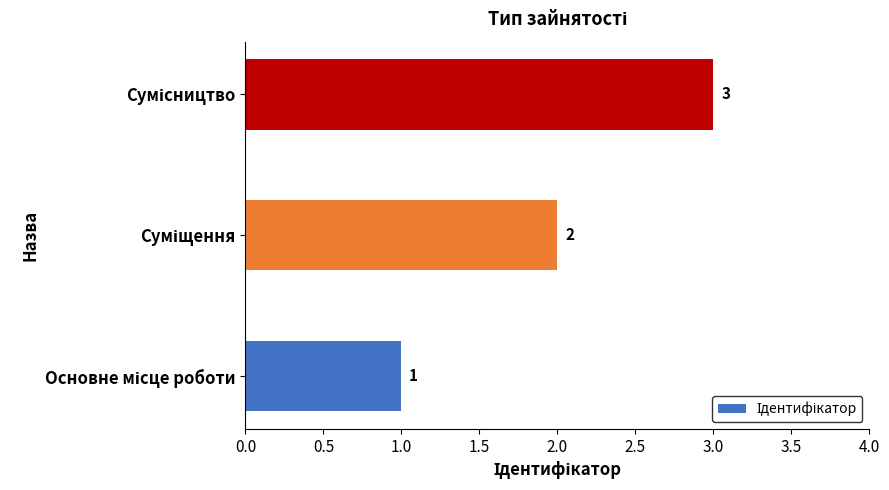

What is the maximum value shown in the chart?

3